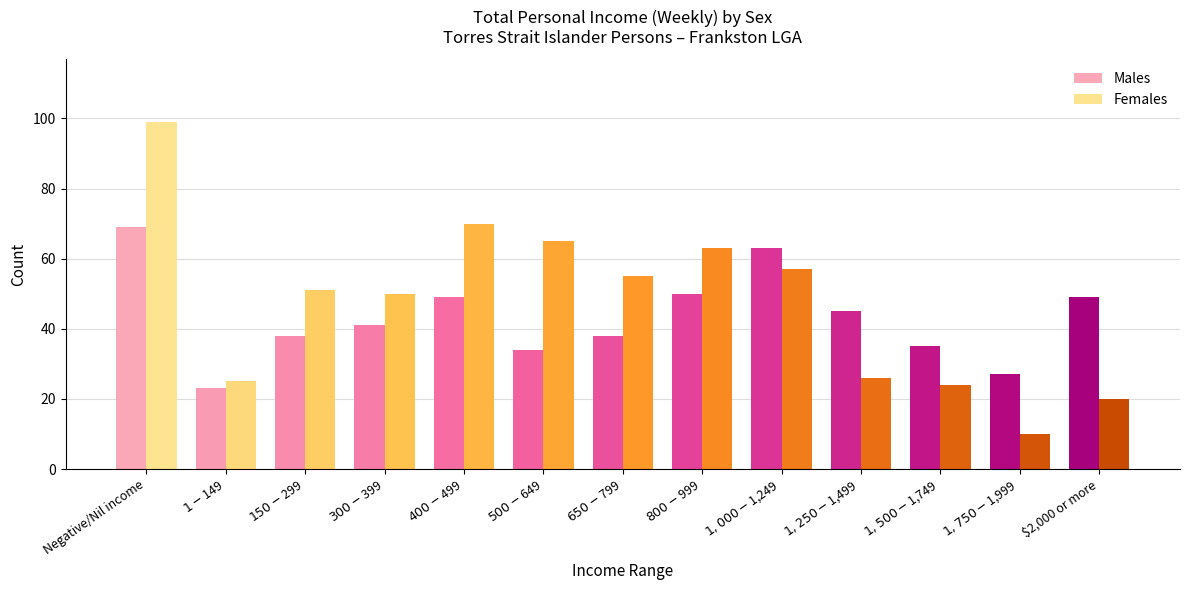

What is the difference between the Males values at $400-$499 and $800-$999?

1